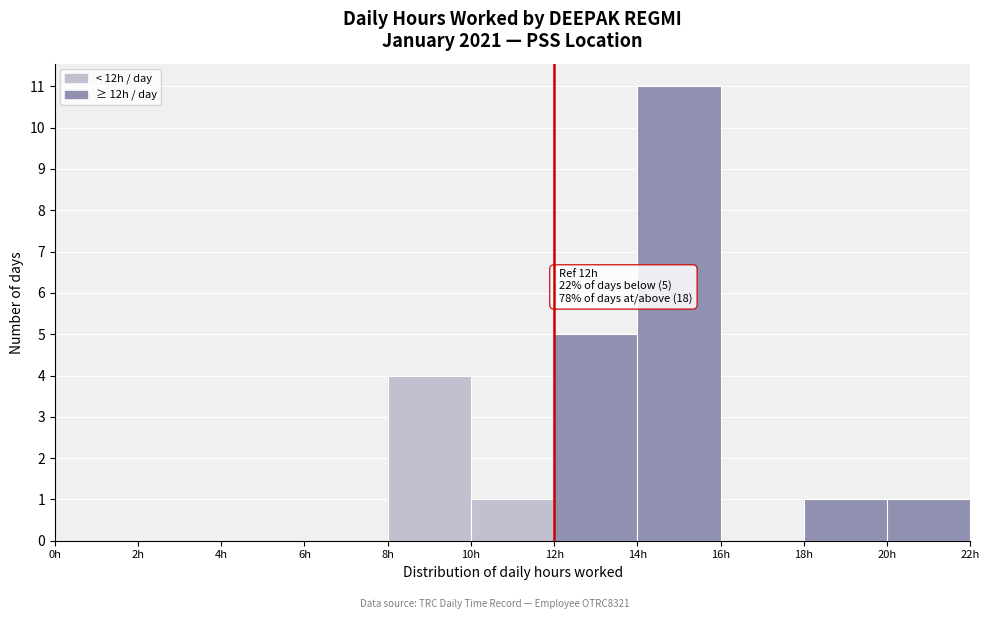

Over which range of the x-axis is the bar tallest?

14 to 16